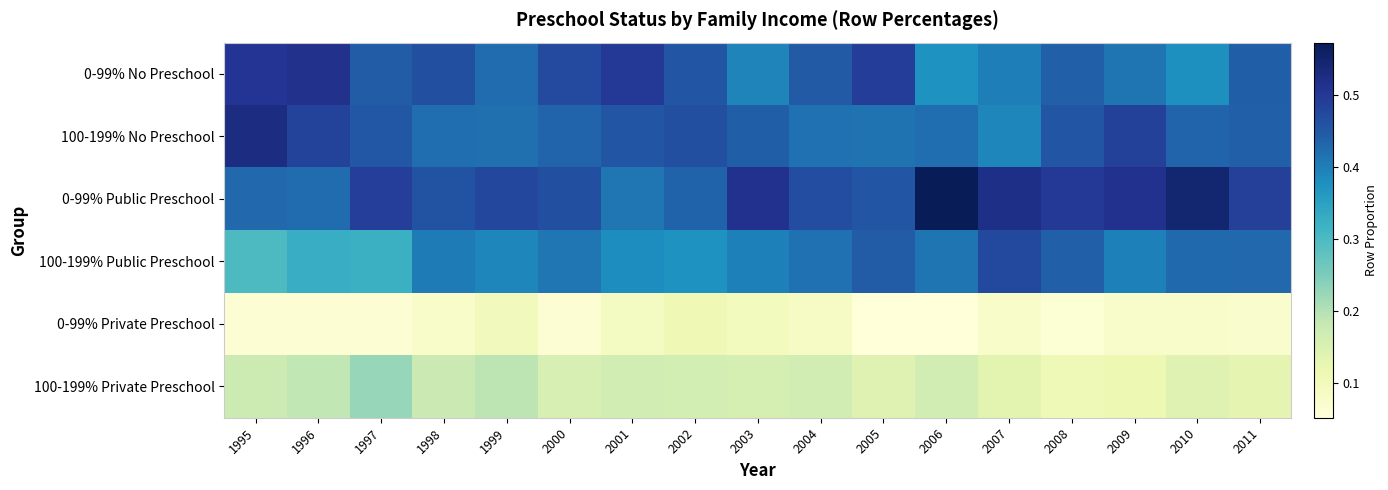

List the series in order of their peak value, highest first.

0-99% Public Preschool, 100-199% No Preschool, 0-99% No Preschool, 100-199% Public Preschool, 100-199% Private Preschool, 0-99% Private Preschool